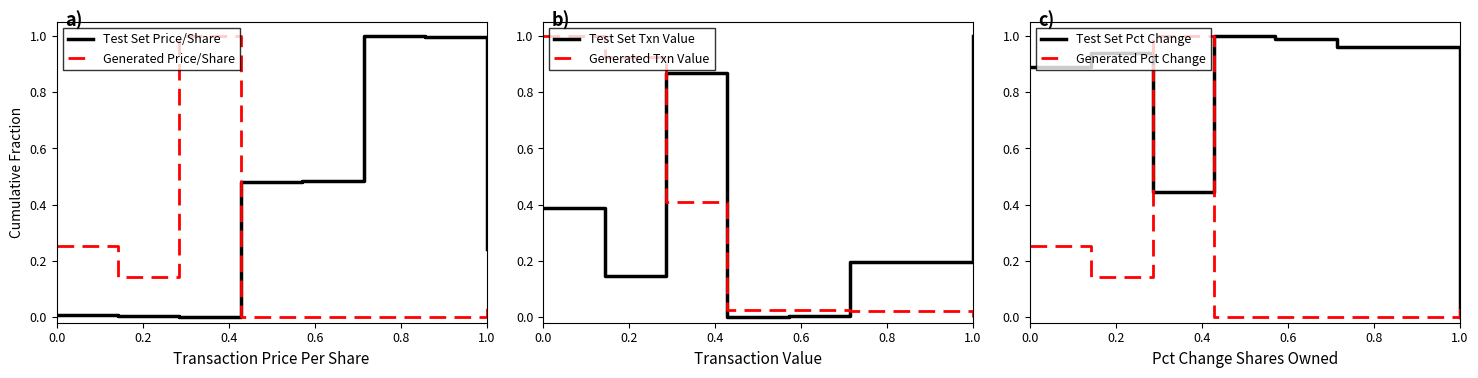

How many positive values does the Test Set Pct Change series have?

7